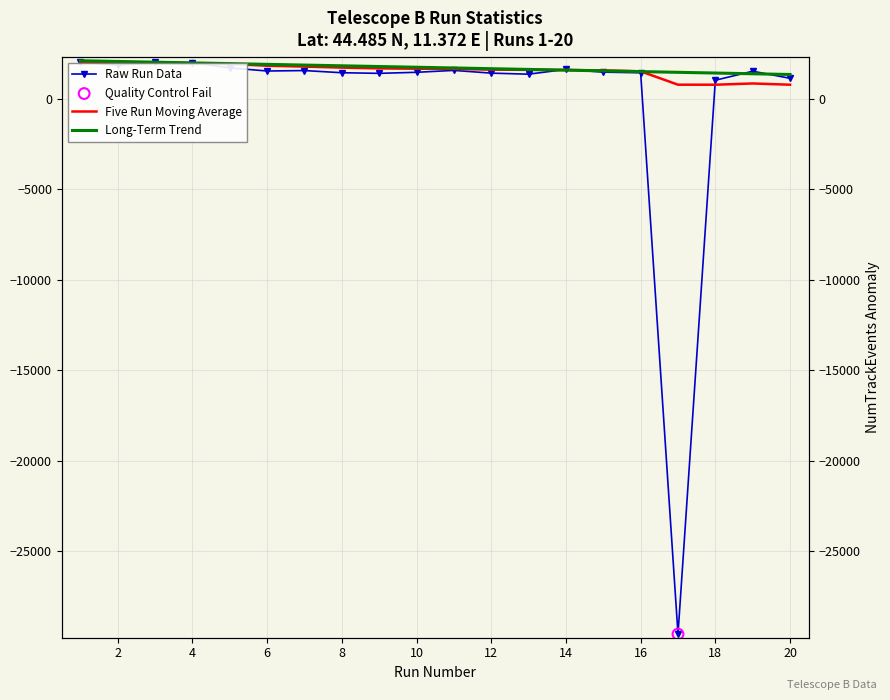

Which series reaches the minimum Y coordinate?

Raw Run Data